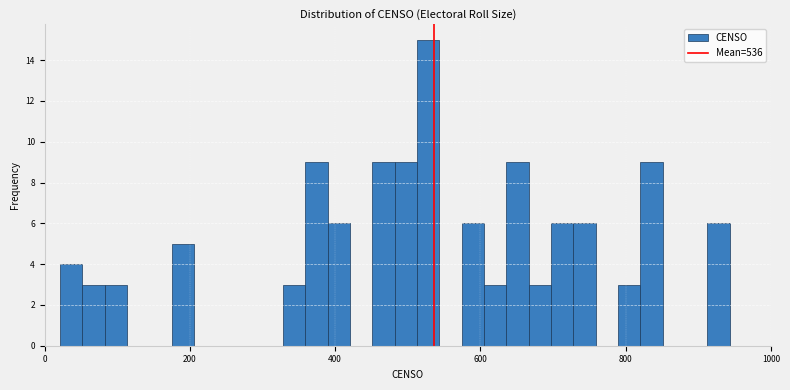

Read against the x-axis, roughly where is the centre of the tallest bar?

520